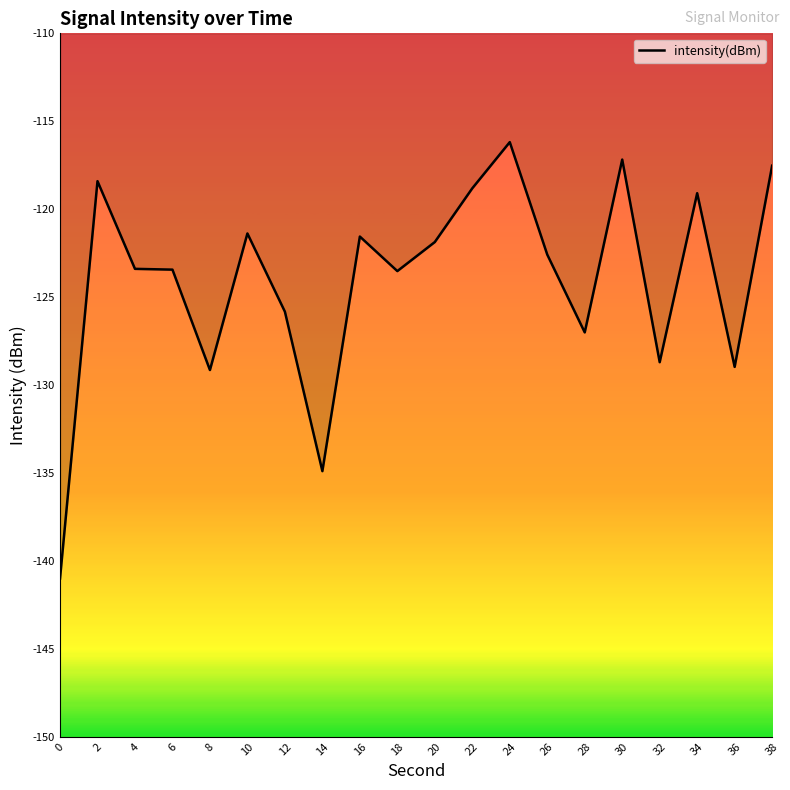

Is it true that the value at 0 is -196.8?

False